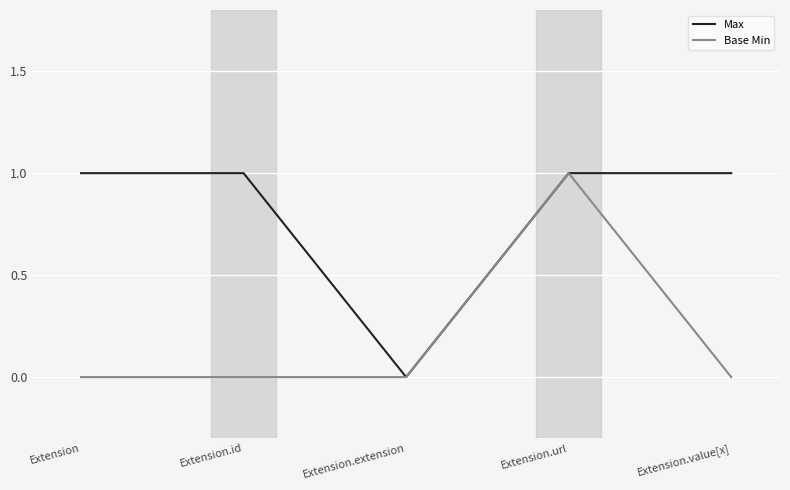

At which category is the sum across all series the highest?

Extension.url